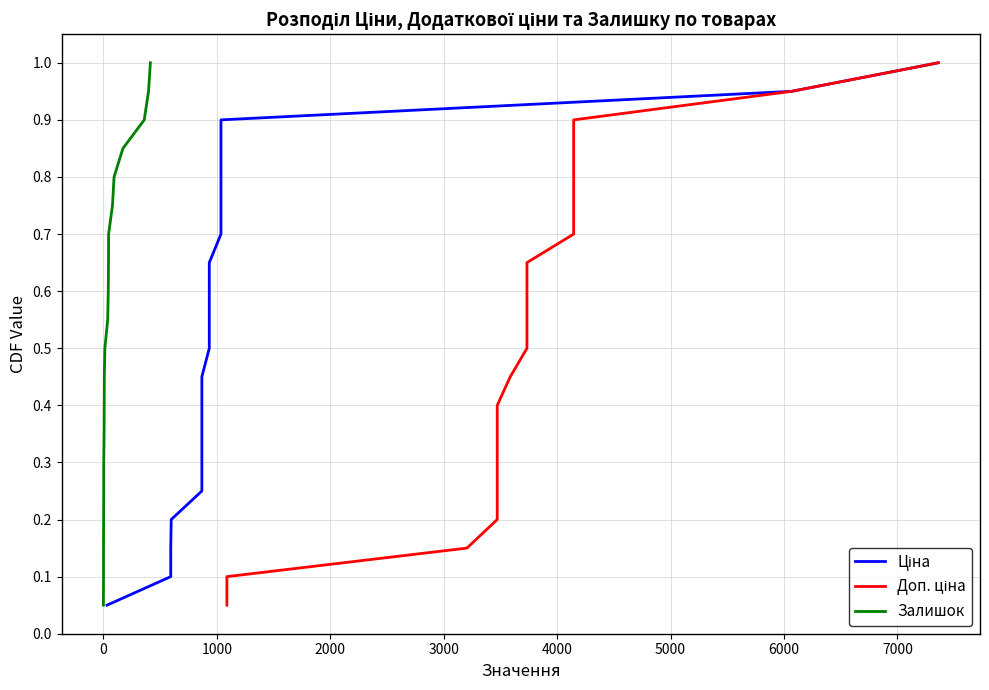

At 19, list the series in order from largest to smallest.

Ціна, Доп. ціна, Залишок